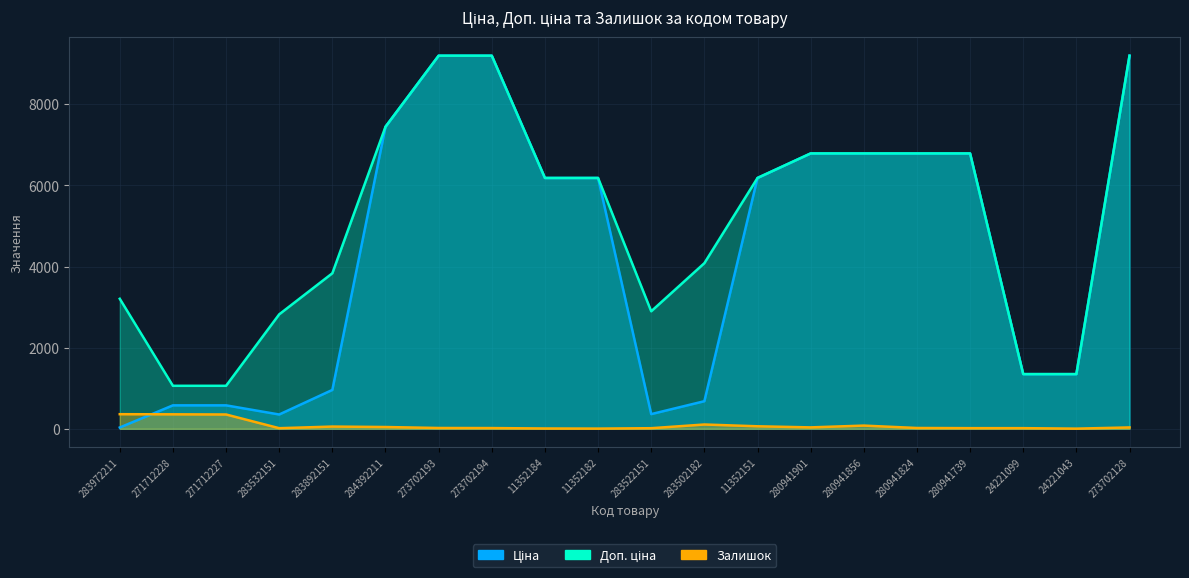

Reading right to left, list all the values displayed in this chart.

Ціна: 9196.3	1347.9	1347.9	6787.1	6787.1	6787.1	6787.1	6182.6	680.4	362.1	6182.6	6182.6	9196.3	9196.3	7444.6	958.4	352.6	578.1	578.1	32.0
Доп. ціна: 9196.3	1348.0	1348.0	6787.1	6787.1	6787.1	6787.1	6182.6	4082.3	2896.6	6182.6	6182.6	9196.3	9196.3	7444.6	3833.8	2821.2	1060.0	1060.0	3205.0
Залишок: 34.0	4.0	16.0	16.0	20.0	79.0	35.0	62.0	106.0	15.0	5.0	8.0	18.0	20.0	44.0	55.0	15.0	353.0	357.0	360.0